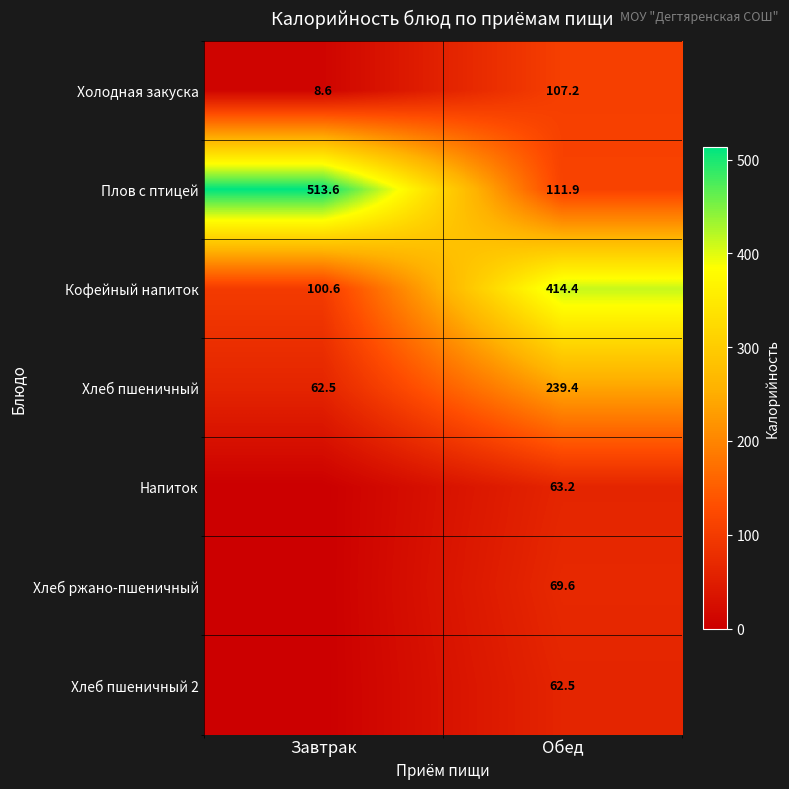

Where is Хлеб пшеничный nearest to the value 150?

Завтрак